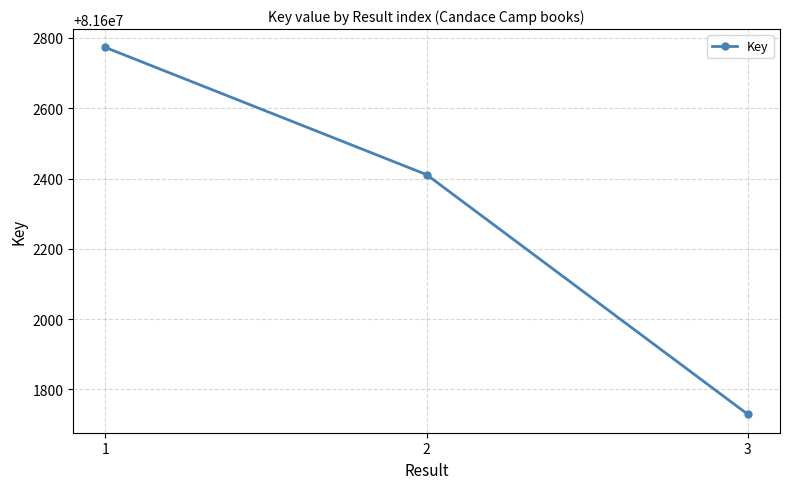

Does the chart have visible grid lines?

Yes